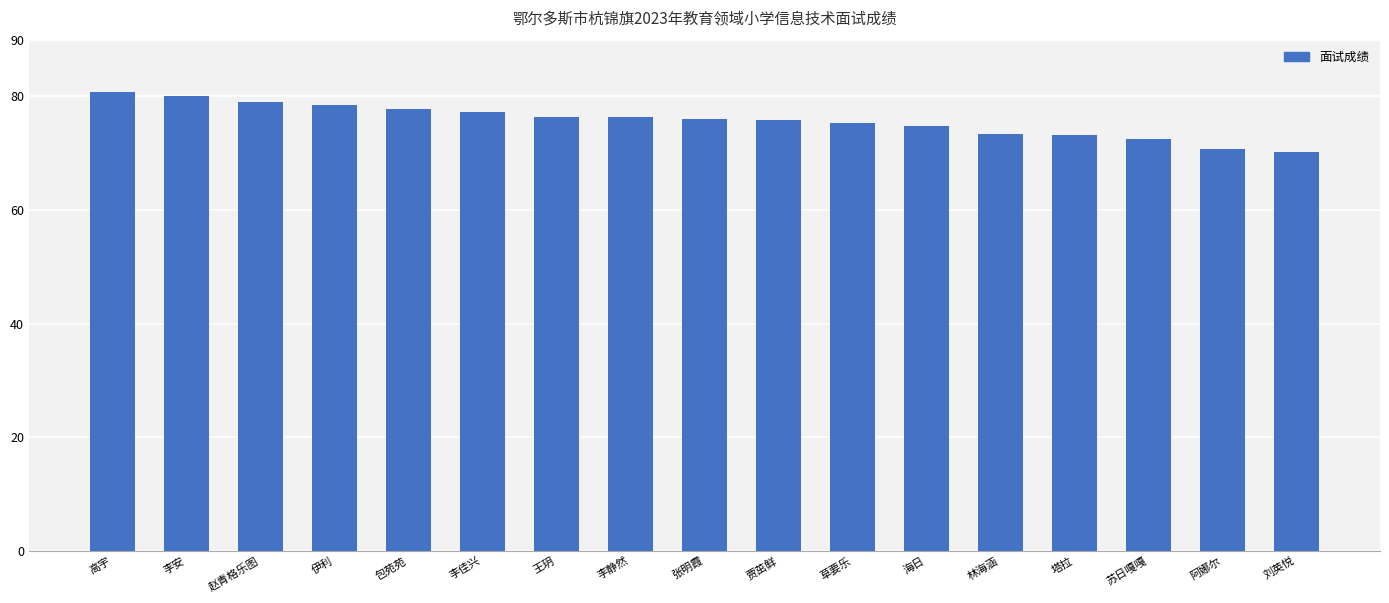

What value does the data have at 张明霞?

76.1